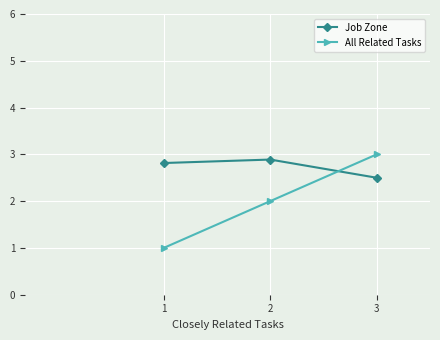

What is the difference between the highest and lowest values at 3?

0.5